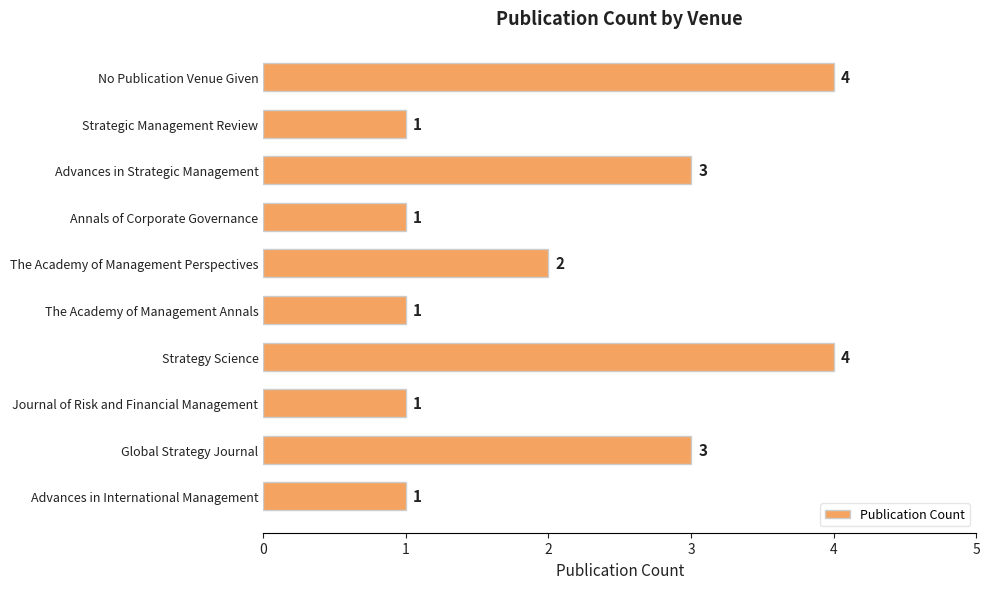

What is the value of the 2nd bar from the top?

1